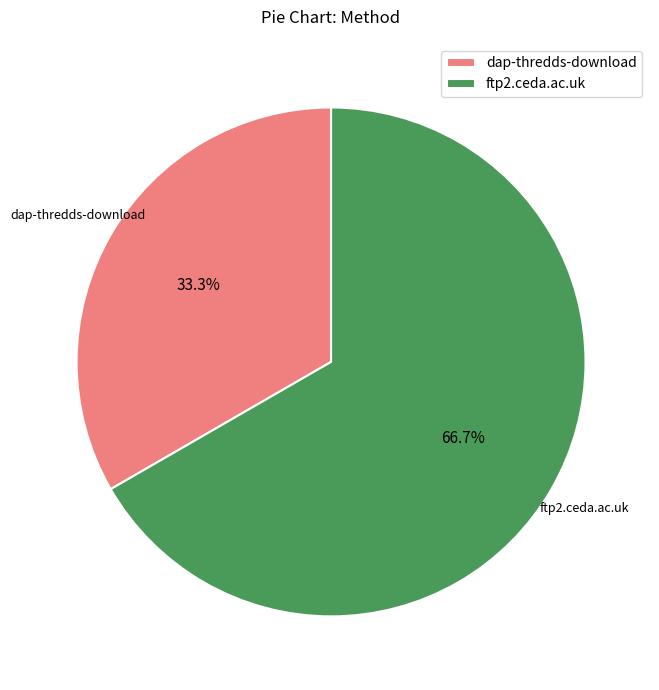

What is the majority slice?

ftp2.ceda.ac.uk